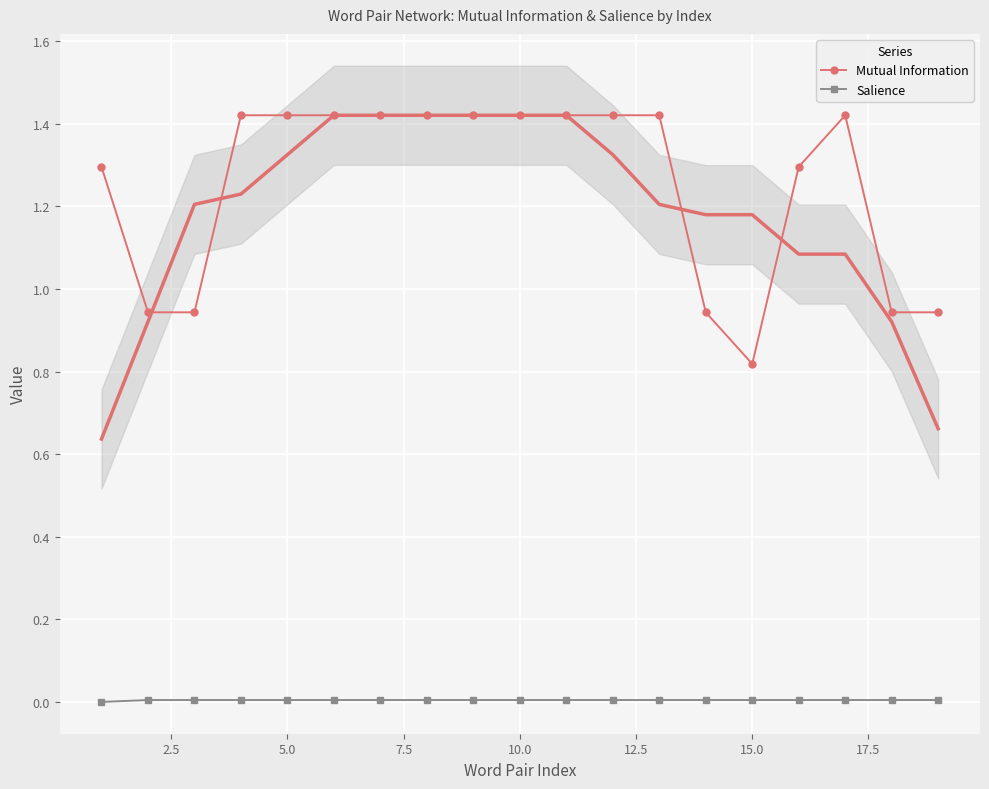

True or false: Mutual Information and Salience intersect in this chart.

False